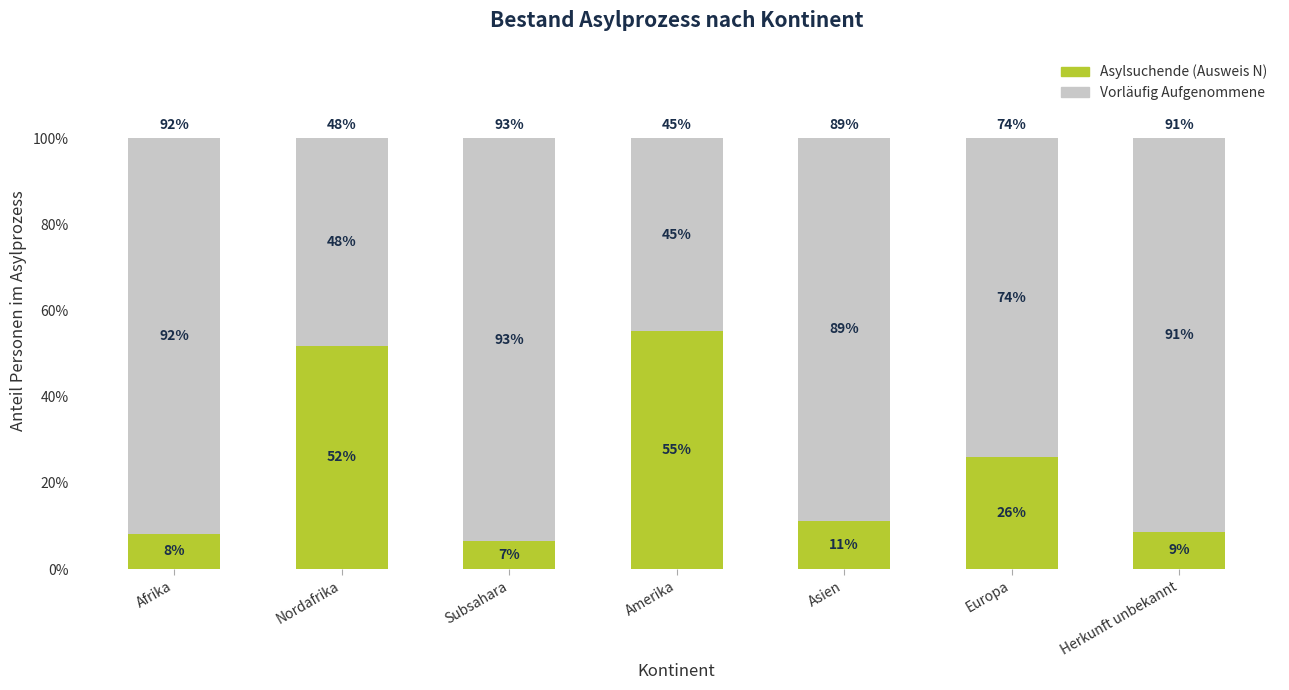

What is the highest value of the Asylsuchende (Ausweis N) series?

55.3